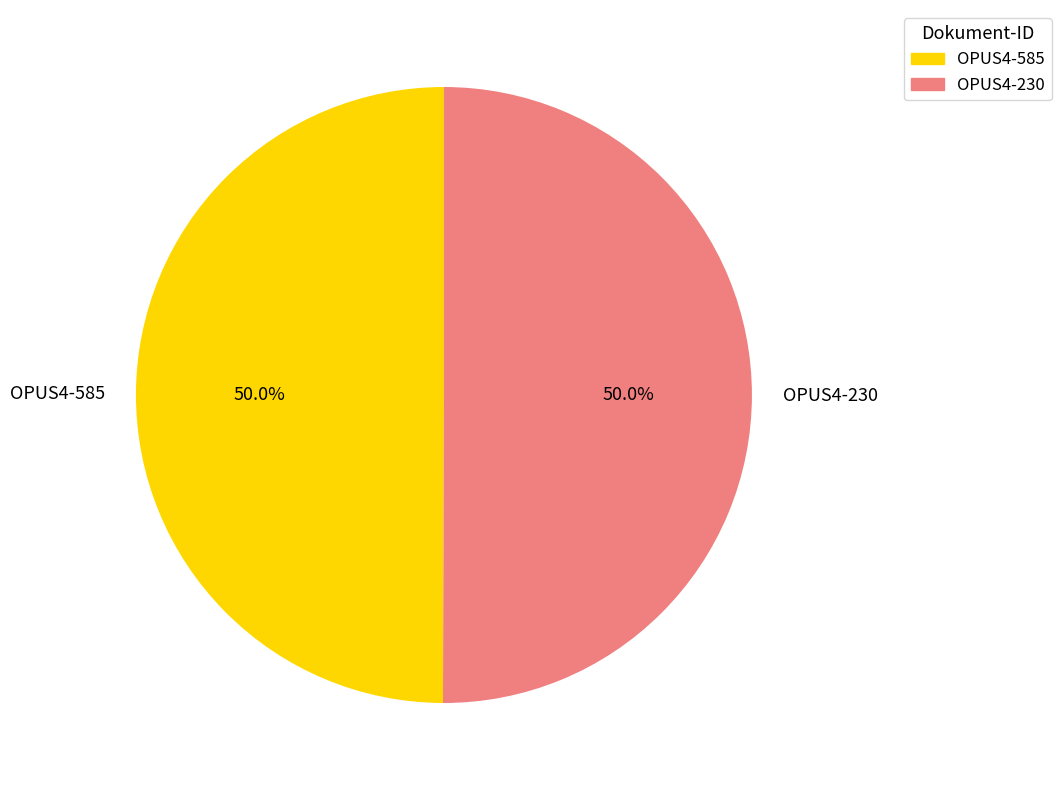

How much of the chart is everything except OPUS4-585?

50.0%